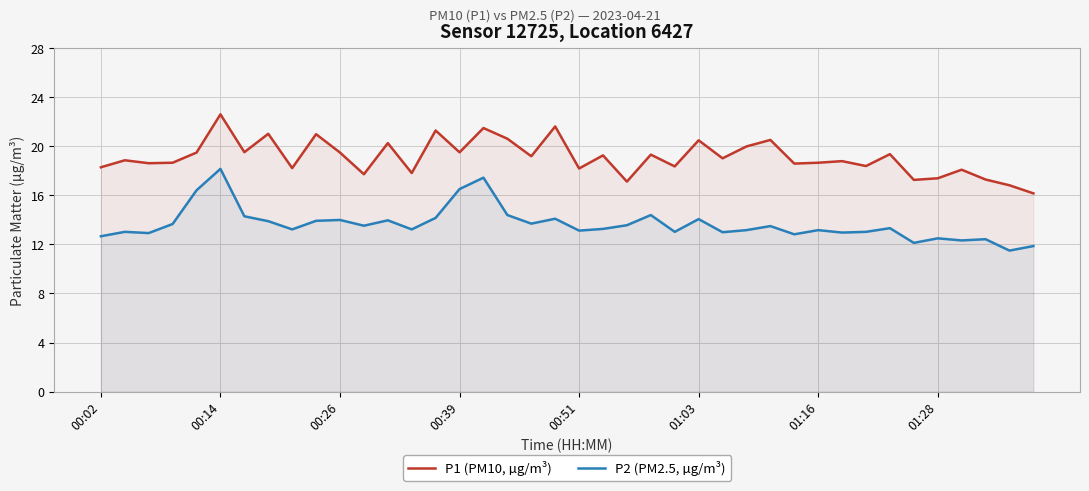

Does the chart have visible grid lines?

Yes